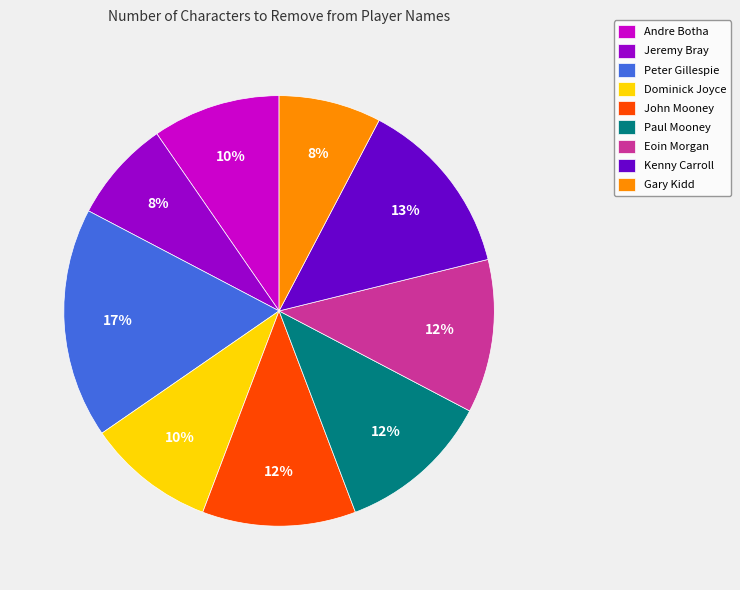

Between Peter Gillespie and Kenny Carroll, which is larger?

Peter Gillespie